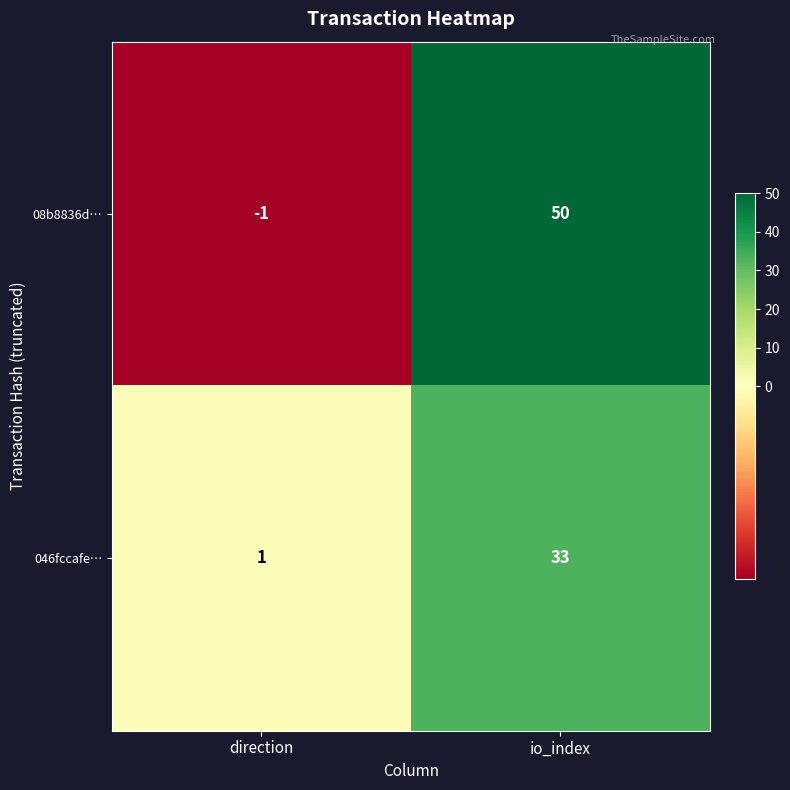

What is the spread (max minus min) of values at direction?

2